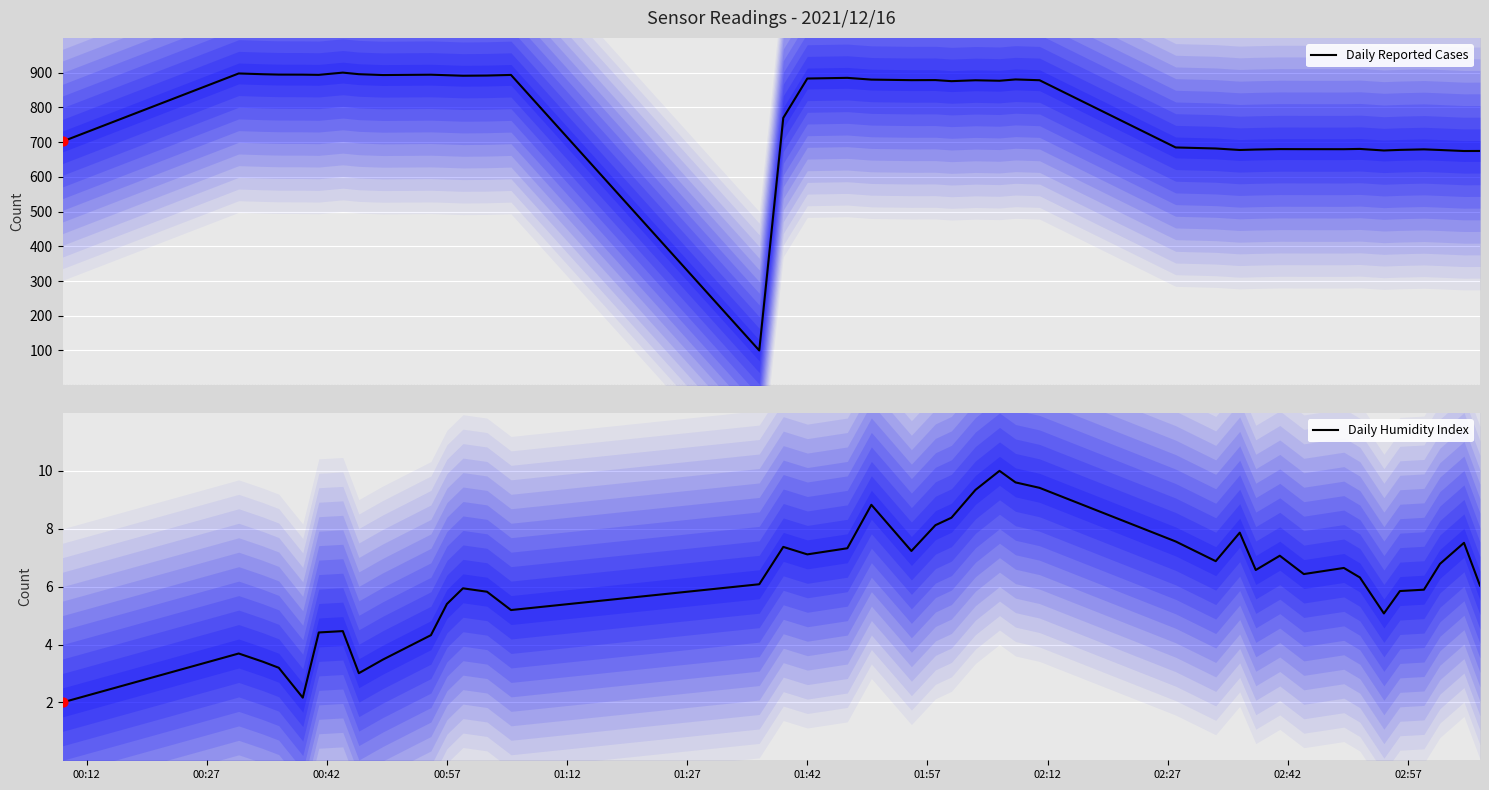

What is the highest value of the Daily Reported Cases series?

900.0